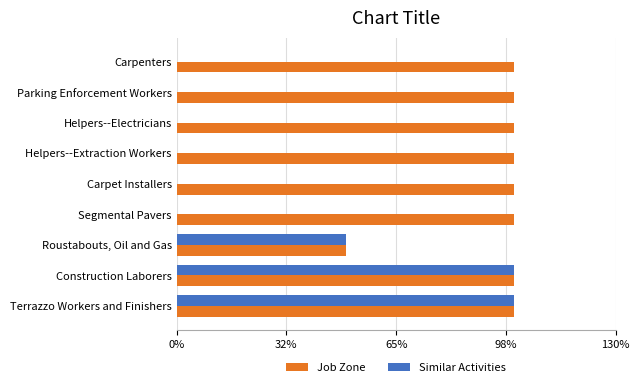

What are all the series names shown in the legend?

Job Zone, Similar Activities